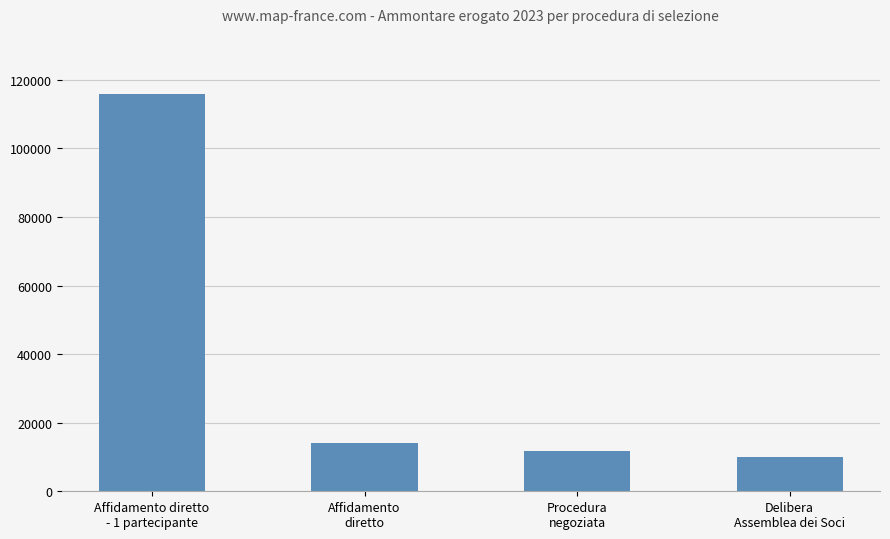

Approximately how many times larger is the value at Affidamento diretto
- 1 partecipante compared to Delibera
Assemblea dei Soci?

11.8